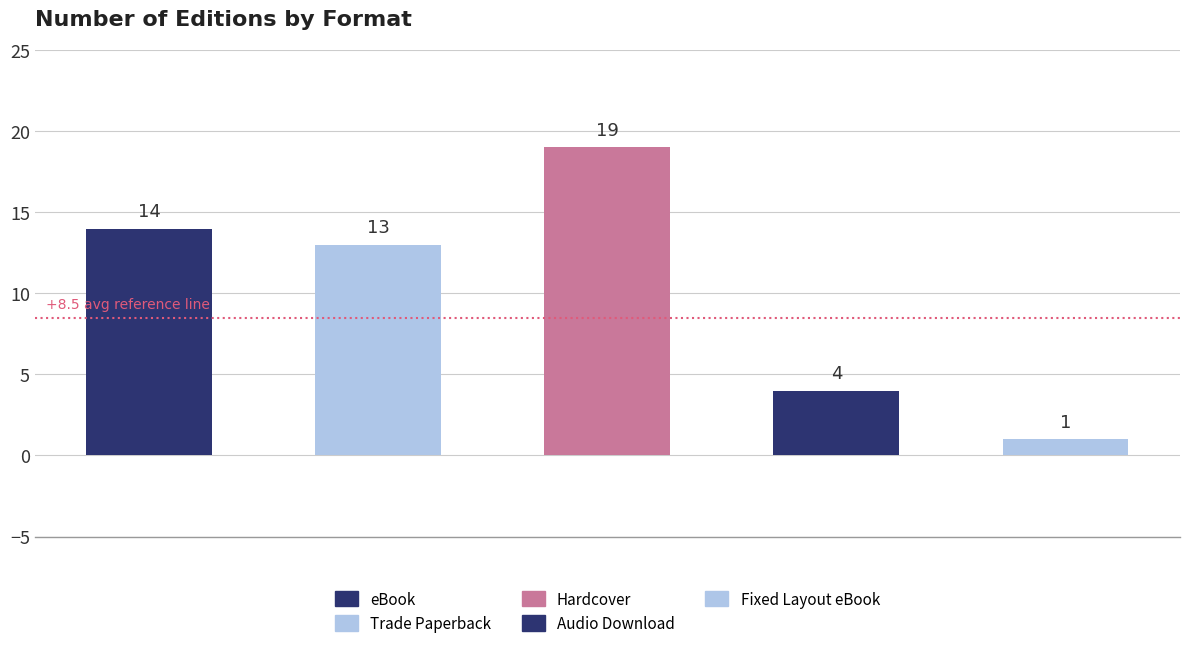

How many values exceed 13?

2